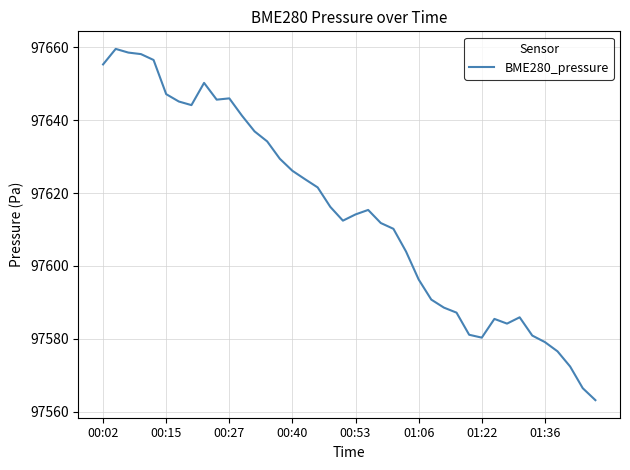

What is the maximum value shown in the chart?

97659.6